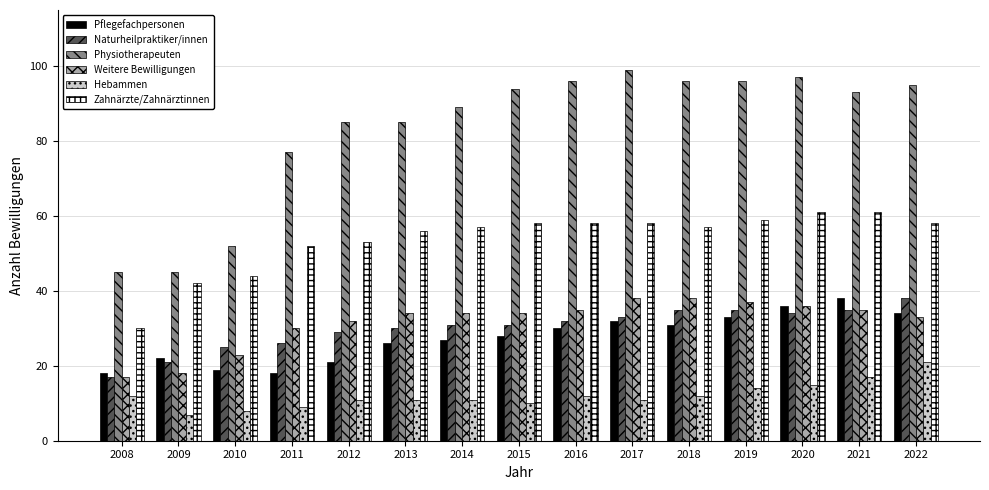

Which series has the largest total across all categories?

Physiotherapeuten